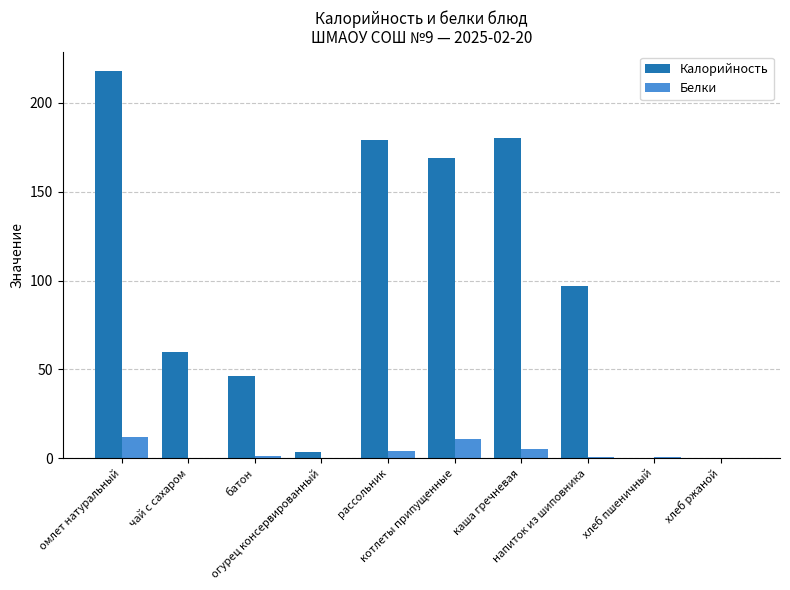

What are all the series names shown in the legend?

Калорийность, Белки